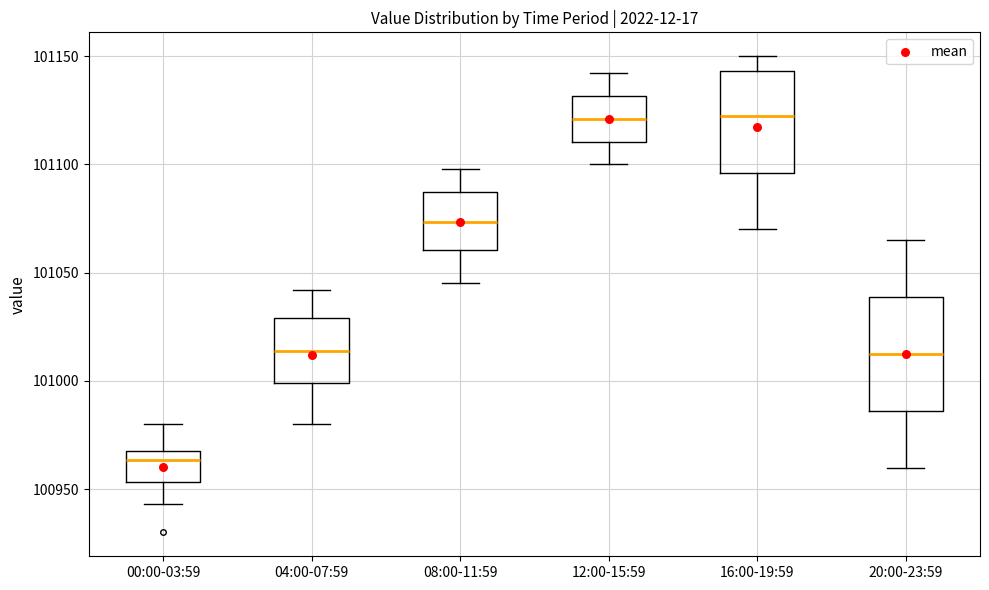

Reading left to right, read every box against the y-axis: the position of its median line, the range the box covers, and the ends of its whiskers. The values are not printed on the chart, so give them approximately, as read against the axis.

00:00-03:59: median 100965, box 100955 to 100970, whiskers 100945 to 100980
04:00-07:59: median 101015, box 101000 to 101030, whiskers 100980 to 101040
08:00-11:59: median 101075, box 101060 to 101085, whiskers 101045 to 101100
12:00-15:59: median 101120, box 101110 to 101130, whiskers 101100 to 101140
16:00-19:59: median 101125, box 101095 to 101145, whiskers 101070 to 101150
20:00-23:59: median 101015, box 100985 to 101040, whiskers 100960 to 101065